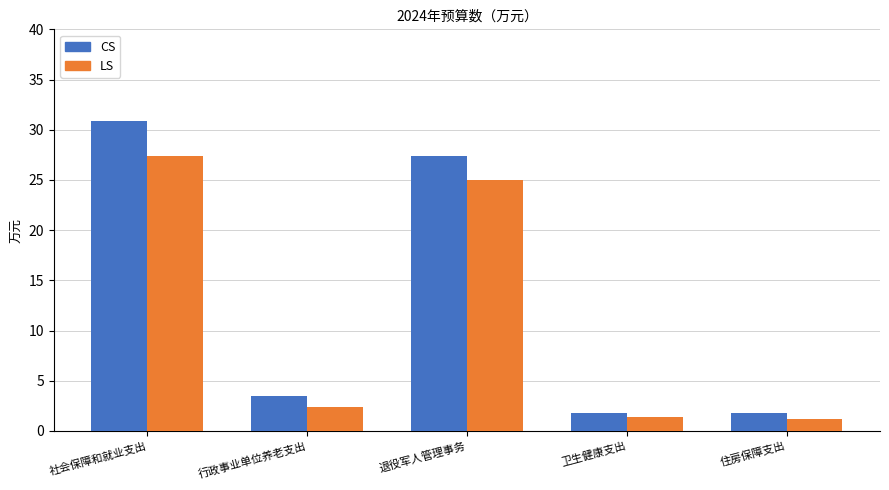

What is the approximate value of CS at 社会保障和就业支出?

30.9